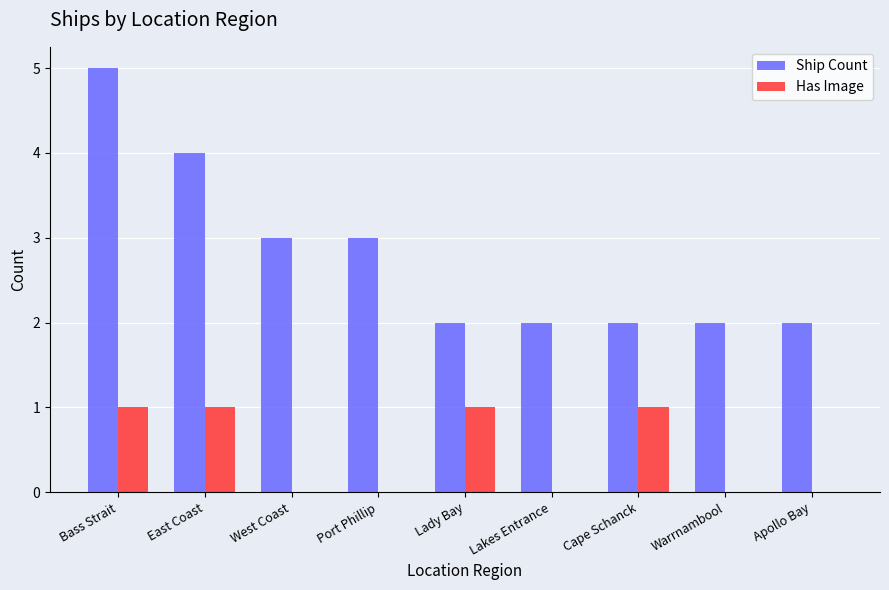

The value of Has Image at Apollo Bay is 0. True or false?

True